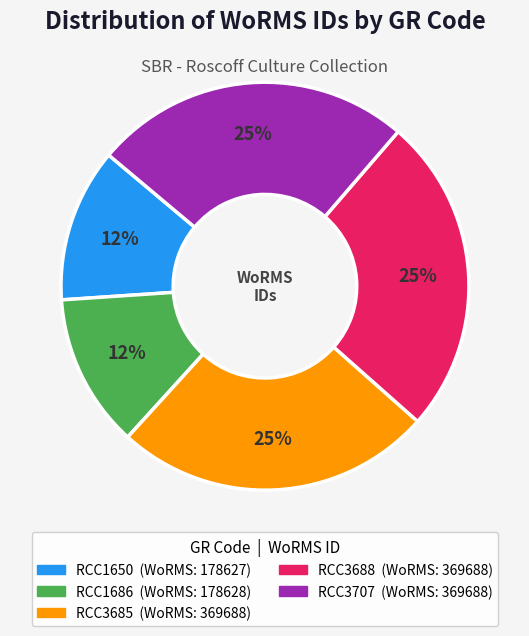

Which has a higher value, RCC1686 or RCC3688?

RCC3688